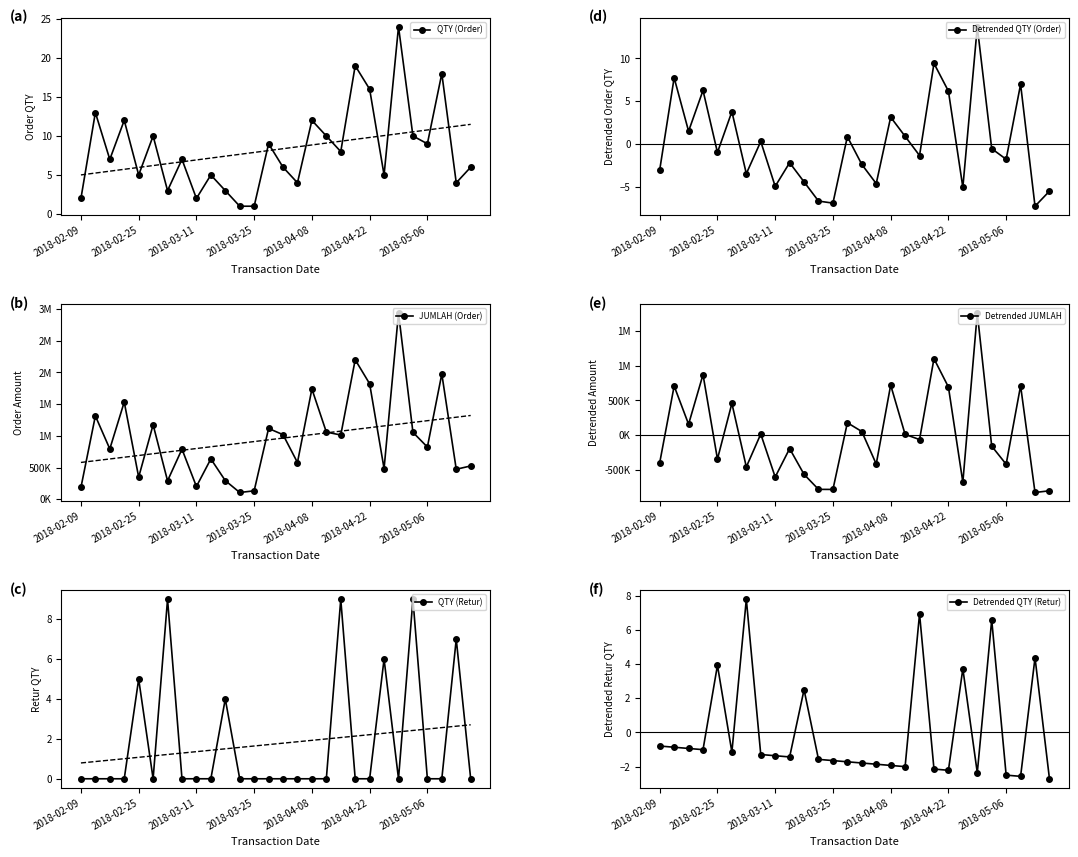

How many data points does each series have?

28